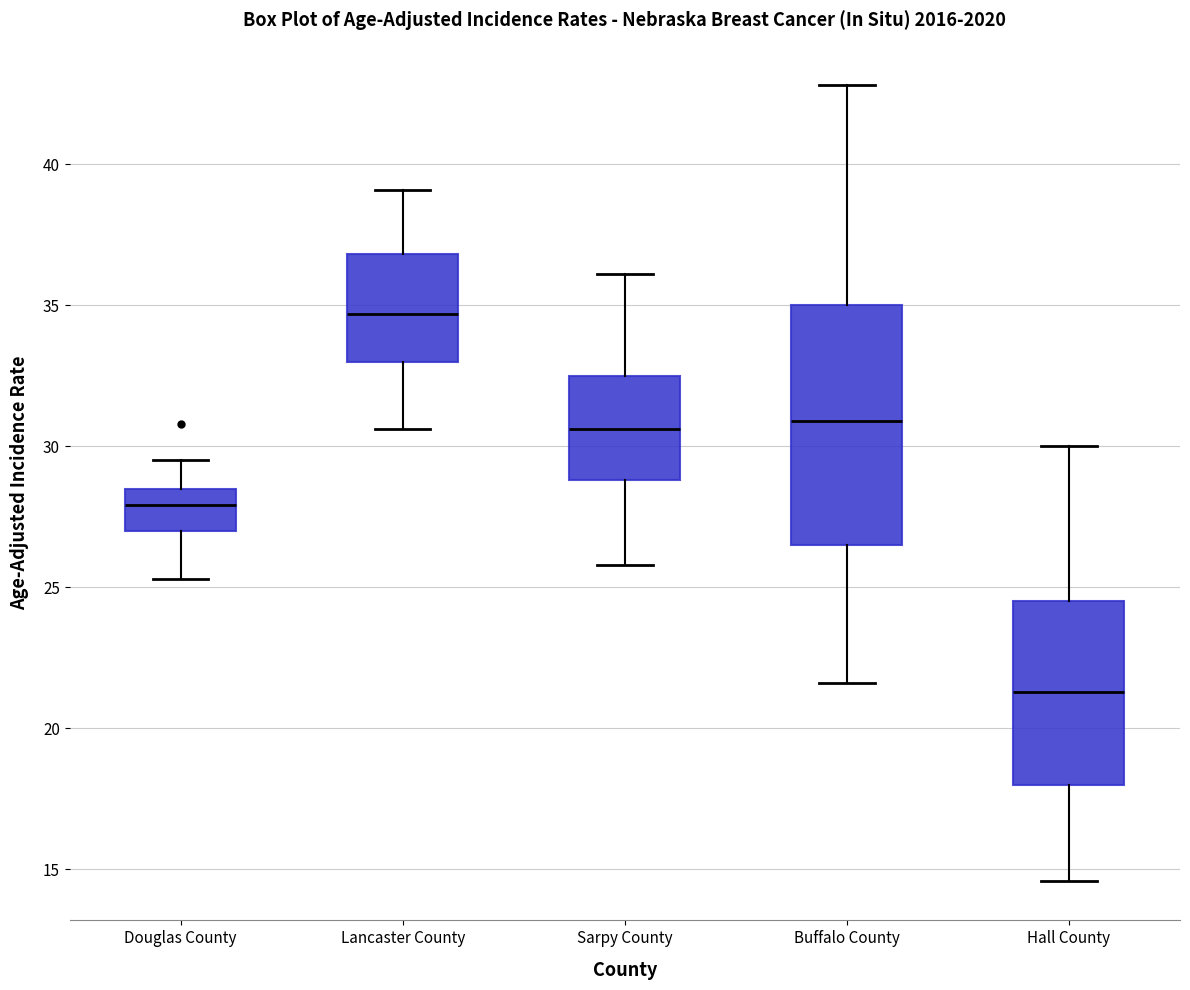

Where does the median line of the box for Lancaster County sit on the y-axis? The values are not printed on the chart, so give them approximately, as read against the axis.

34.5